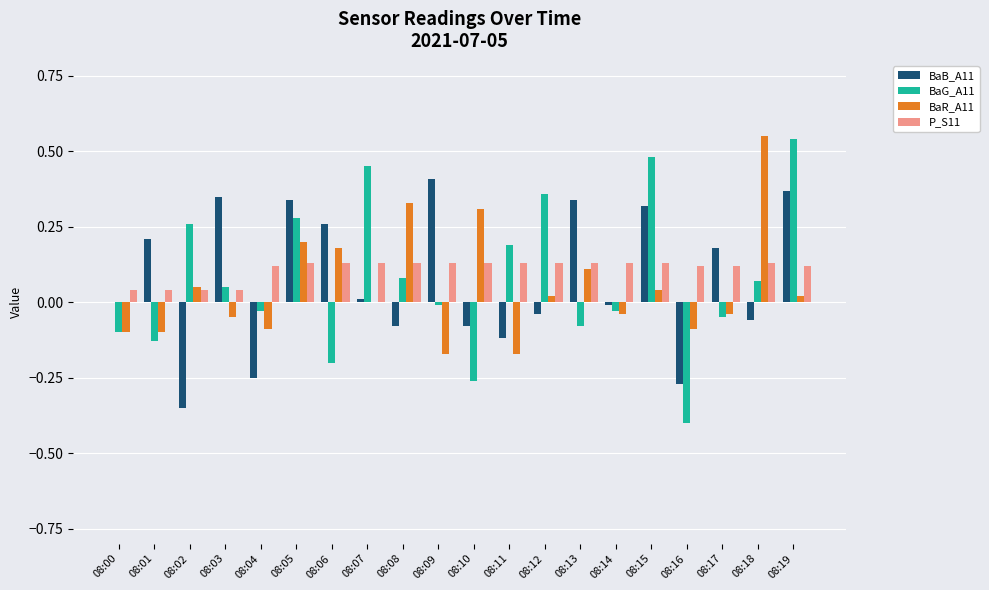

The value of BaB_A11 at 08:11 is -0.1. True or false?

True